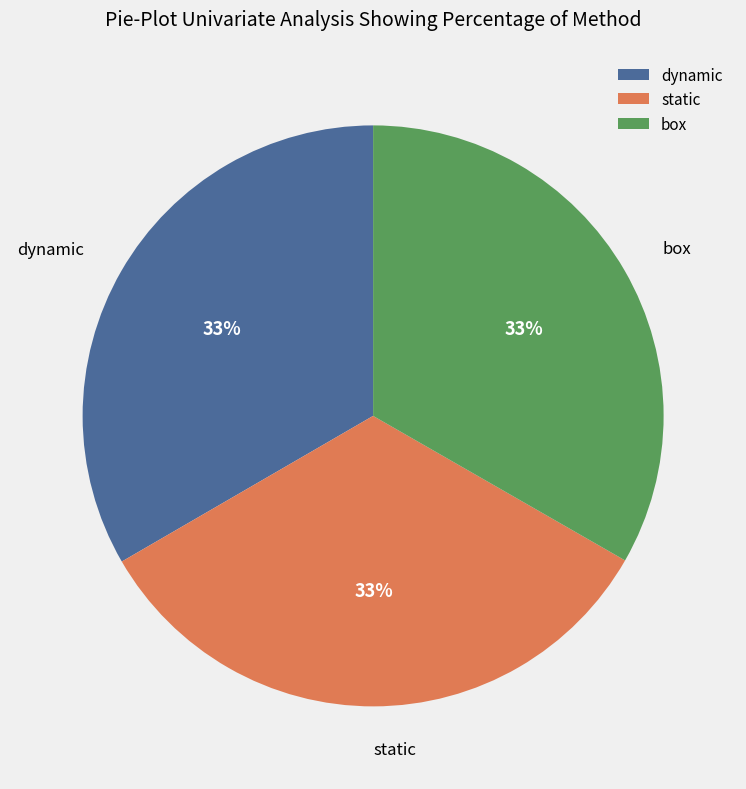

Is box the majority of the pie?

No